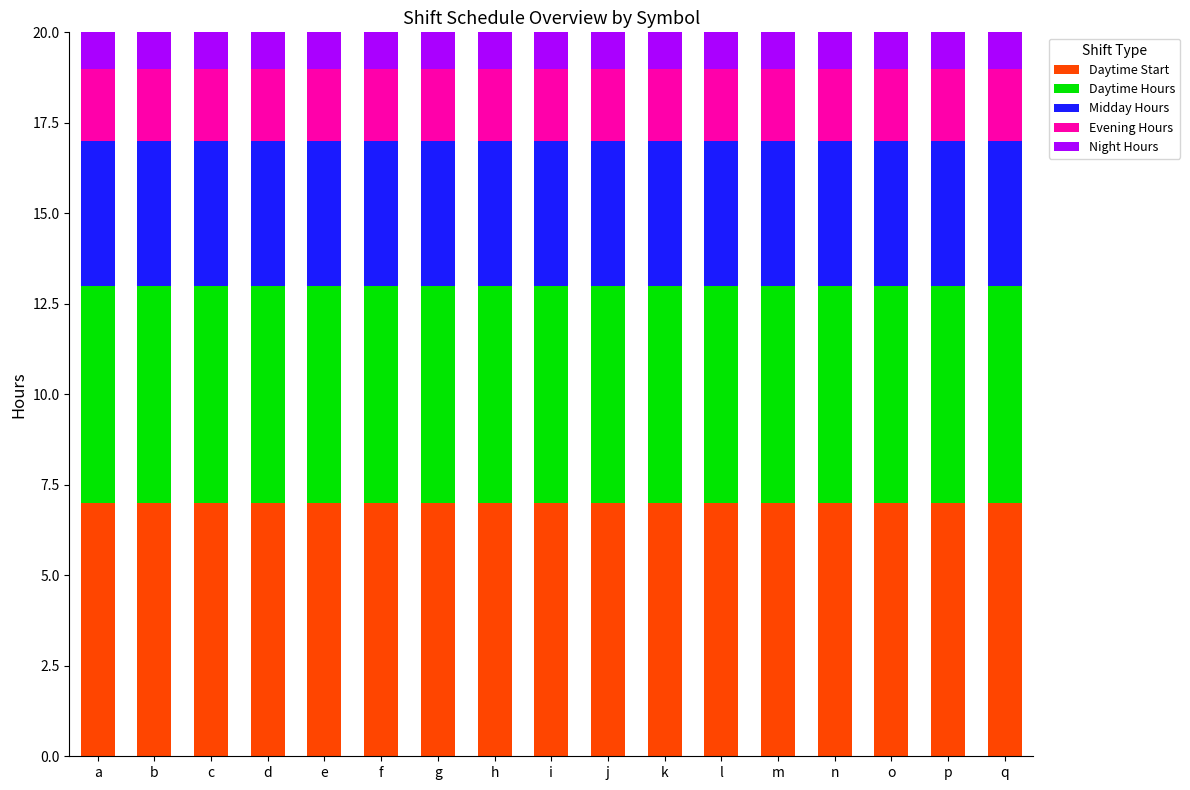

What is the total value across all series at c?

20